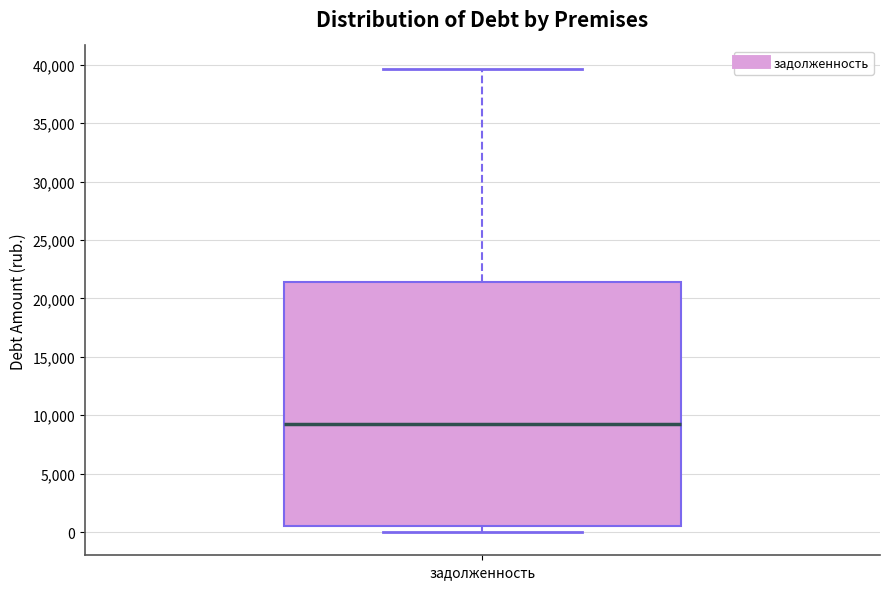

Where does the upper whisker of the box for задолженность end on the y-axis? The values are not printed on the chart, so give them approximately, as read against the axis.

39500